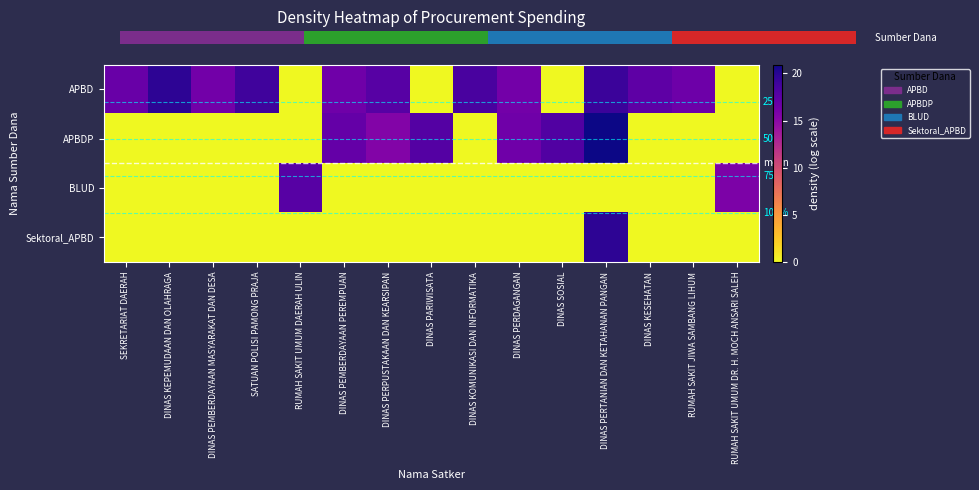

True or false: APBDP has a value of 0.0 at DINAS PEMBERDAYAAN MASYARAKAT DAN DESA.

True